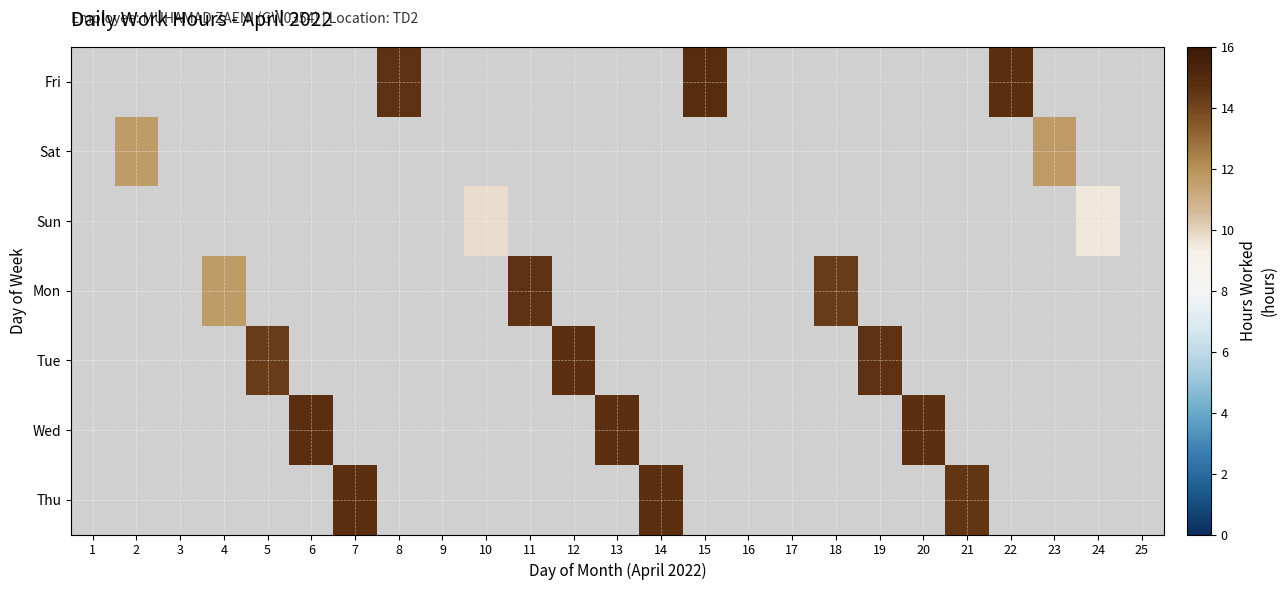

Is the value of Tue at 15 greater than the value of Thu at 24?

No